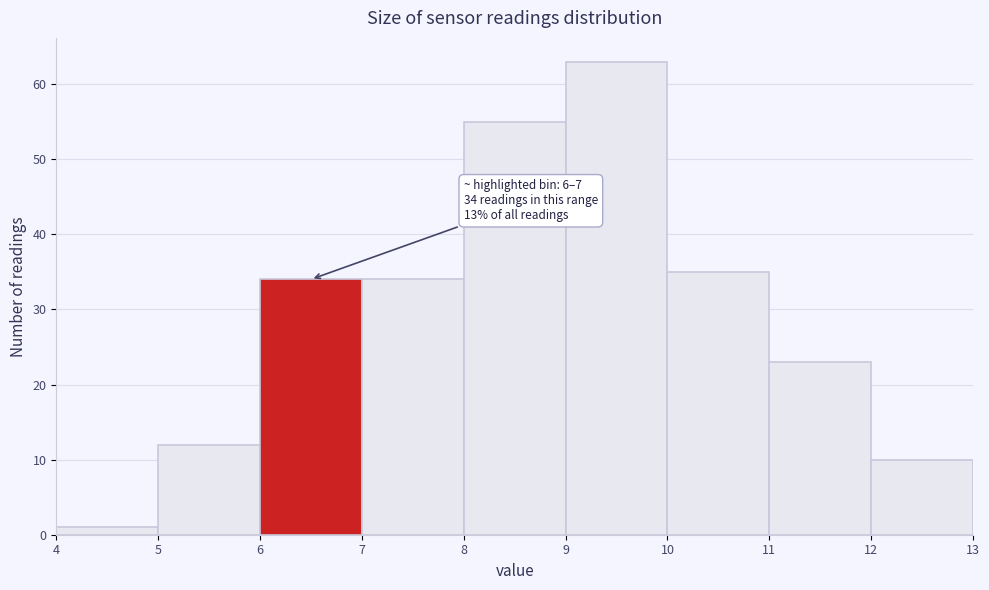

Which range on the x-axis has the tallest bar?

9 to 10